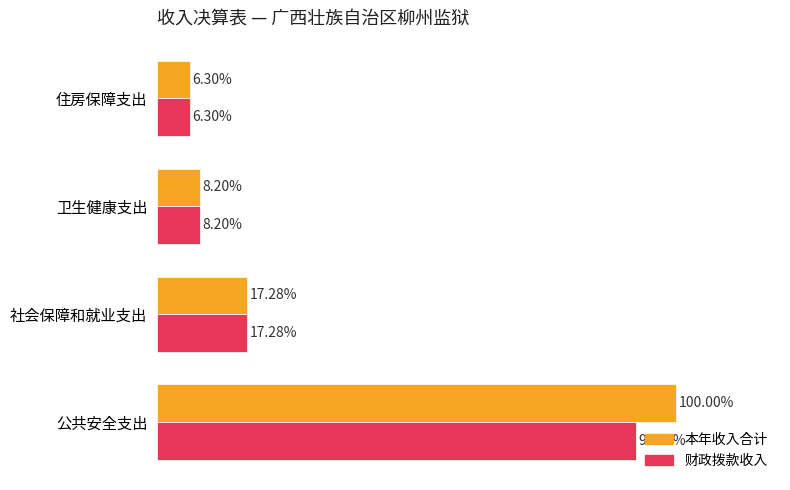

Is the value of 财政拨款收入 at 社会保障和就业支出 greater than the value of 本年收入合计 at 卫生健康支出?

Yes